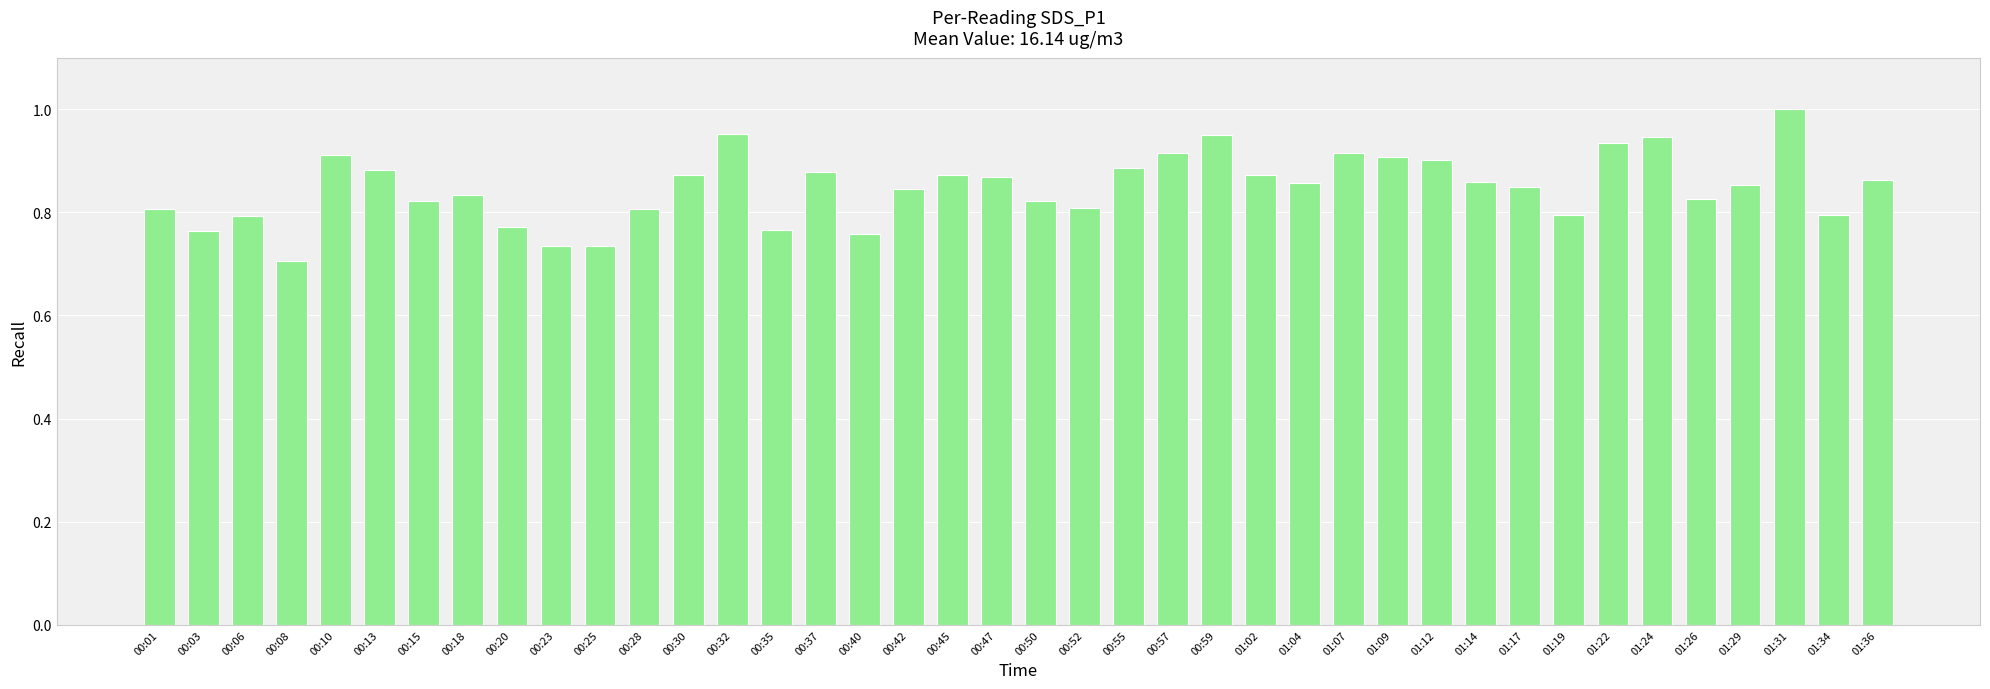

Where is the data nearest to the value 0?

00:08